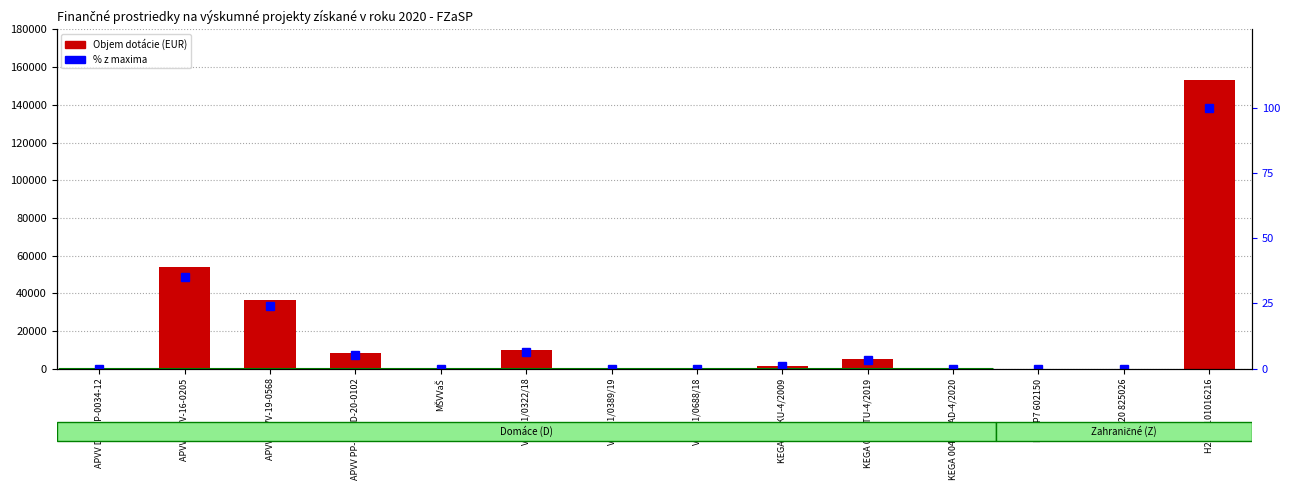

How many series are shown in this chart?

2